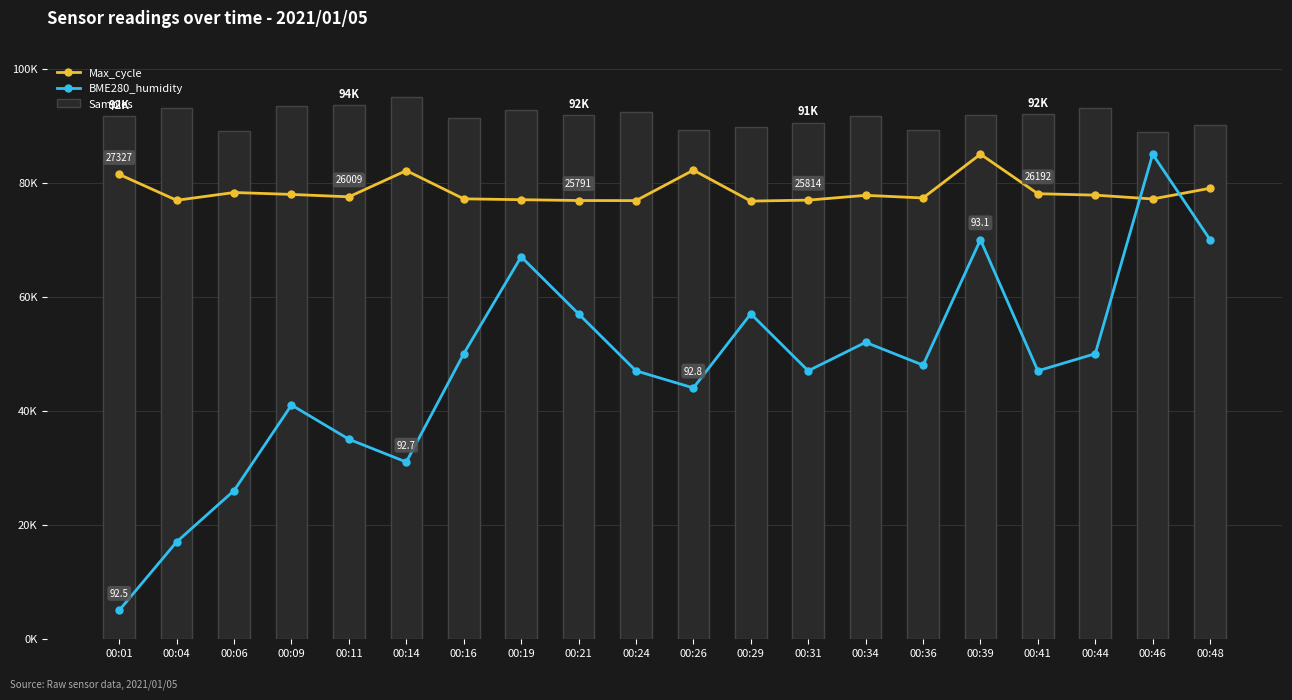

Is it true that Samples equals 92078.2 at 00:41?

True